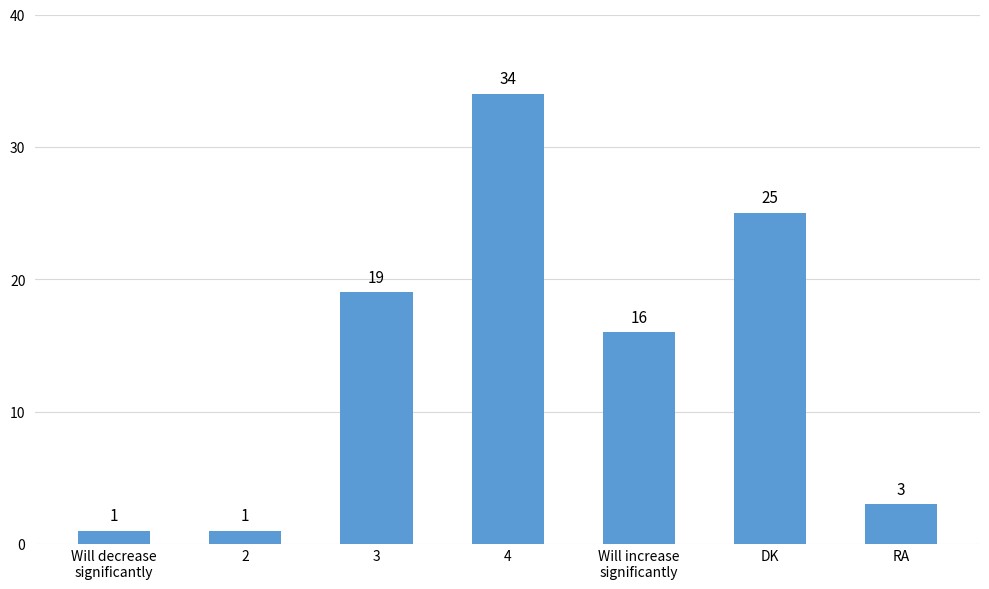

What position from the right is 3?

5